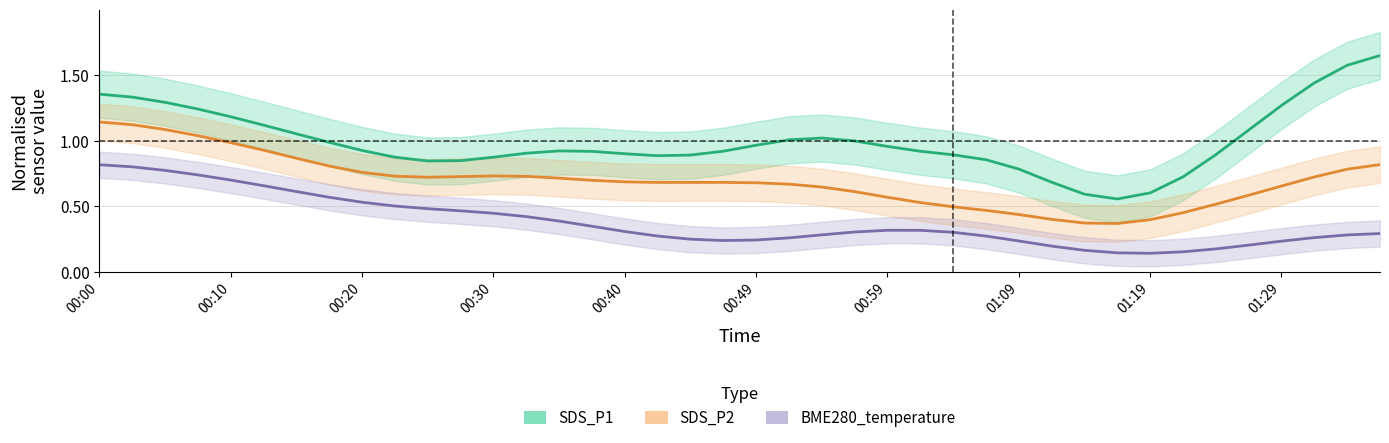

What are all the series names shown in the legend?

SDS_P1, SDS_P2, BME280_temperature